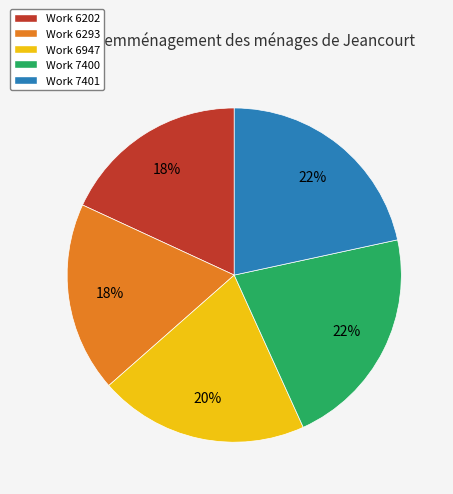

Between Work 6947 and Work 7401, which is larger?

Work 7401